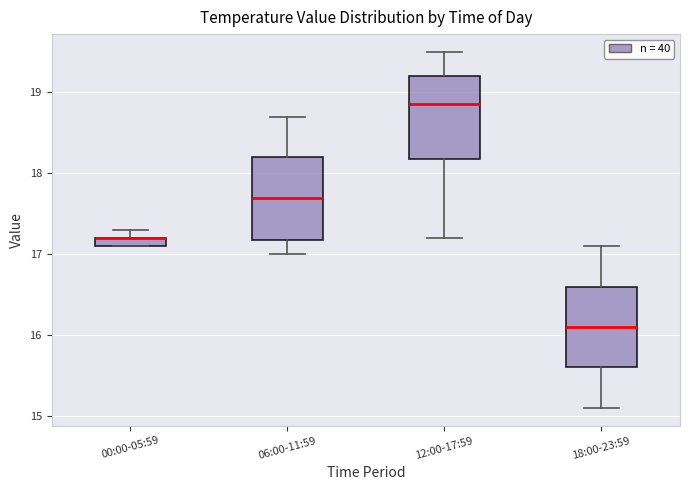

Where does the upper whisker of the box for 18:00-23:59 end on the y-axis? The values are not printed on the chart, so give them approximately, as read against the axis.

17.1